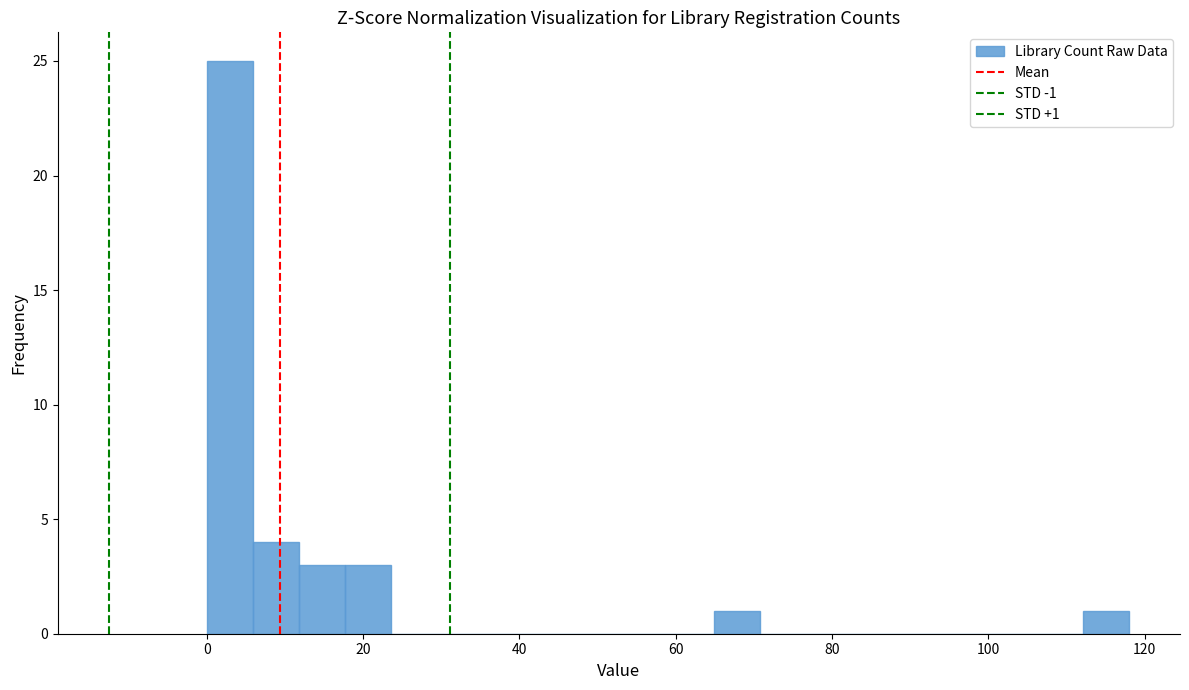

Read against the x-axis, roughly where is the centre of the tallest bar?

2